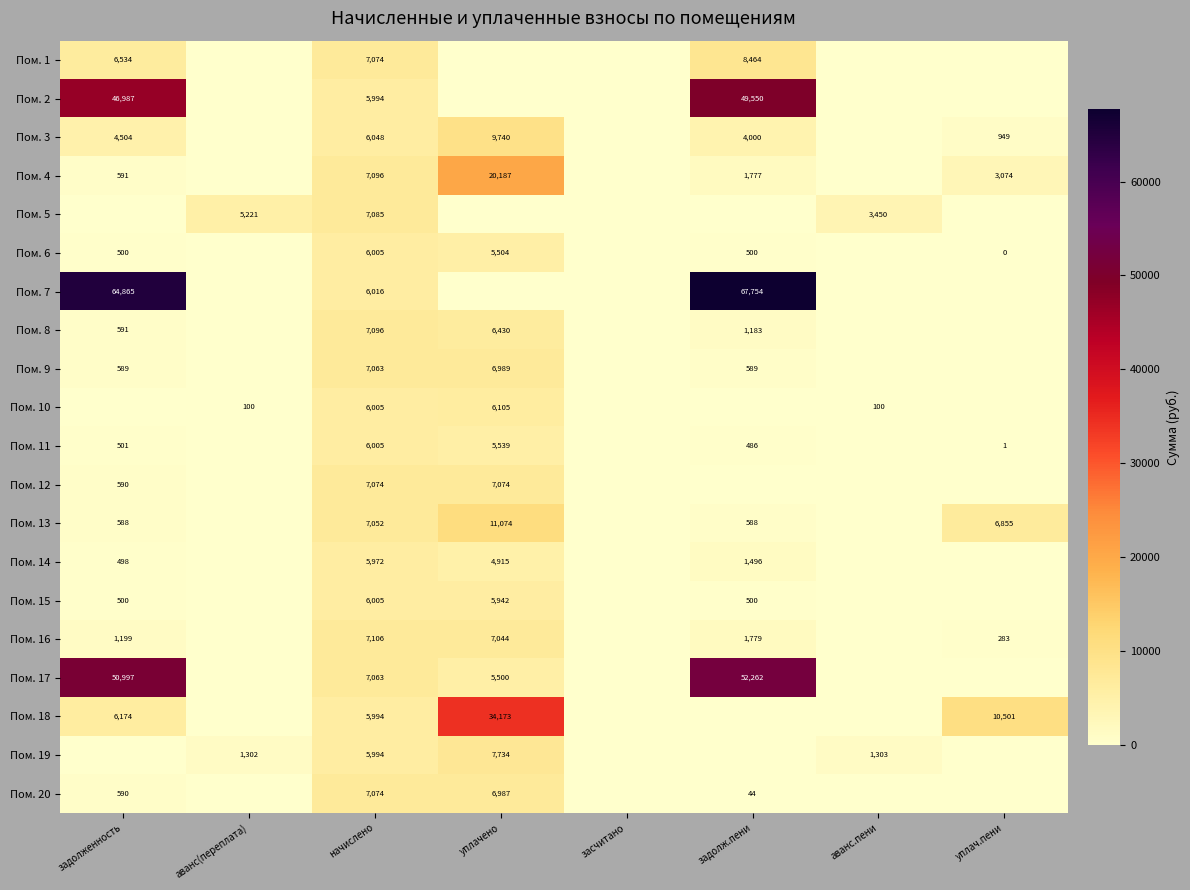

True or false: Пом. 10 has a value of 8311 at уплачено.

False